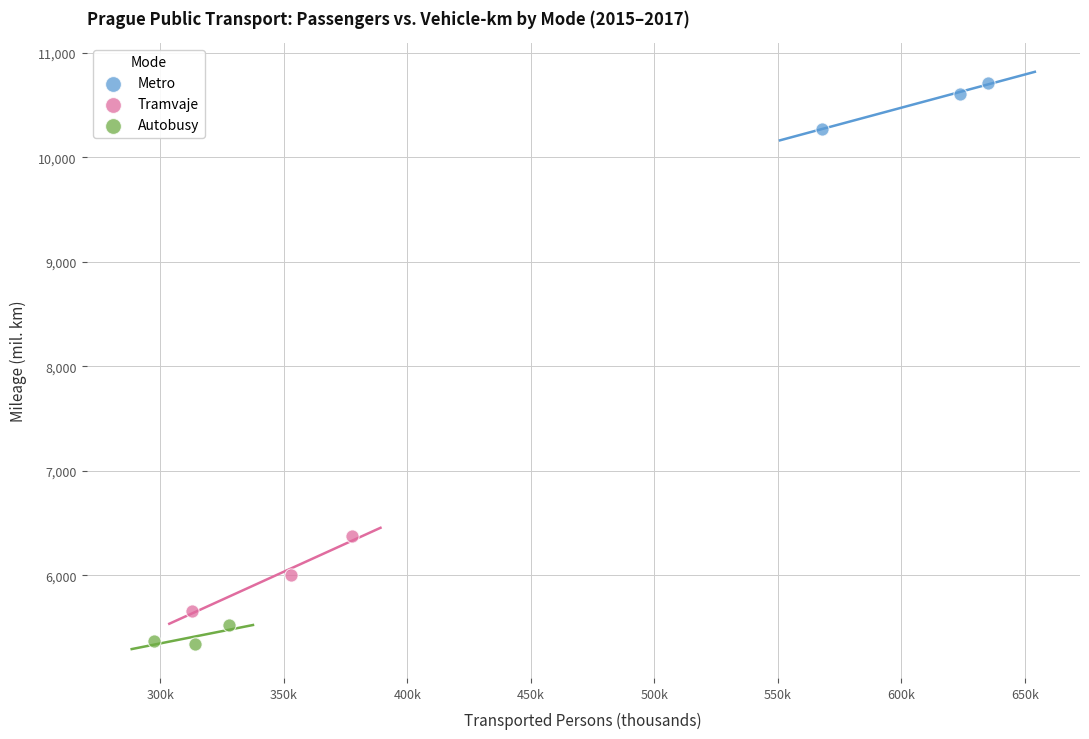

Which series reaches the minimum Y coordinate?

Autobusy